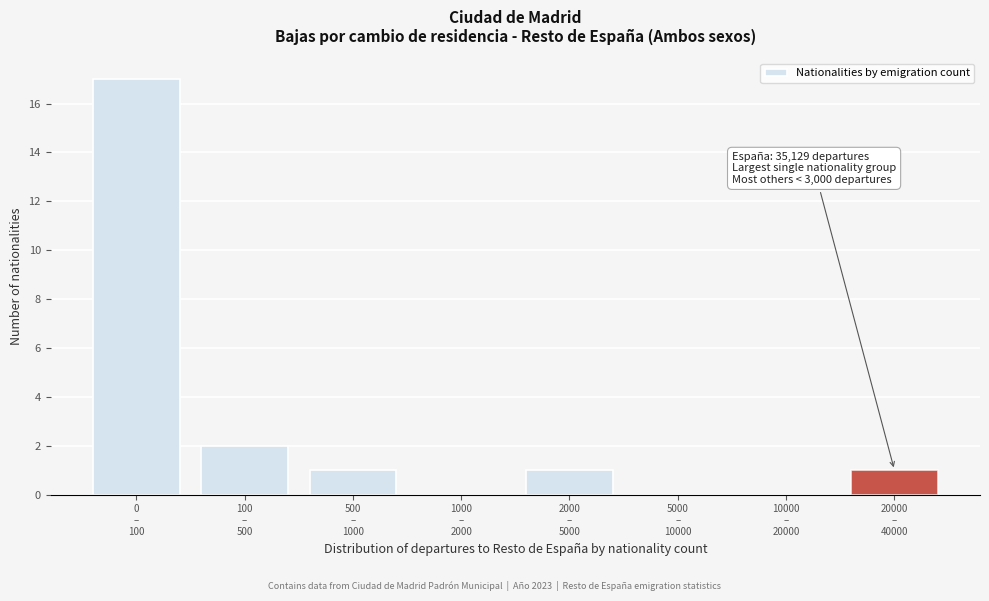

What is the greatest value displayed?

17